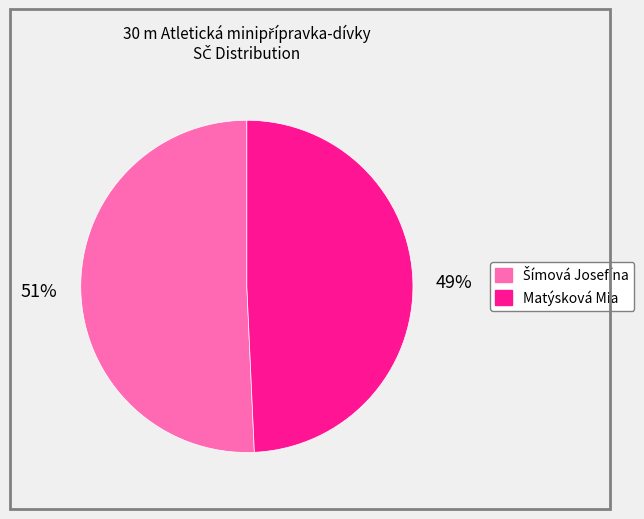

Is Matýsková Mia the majority of the pie?

No